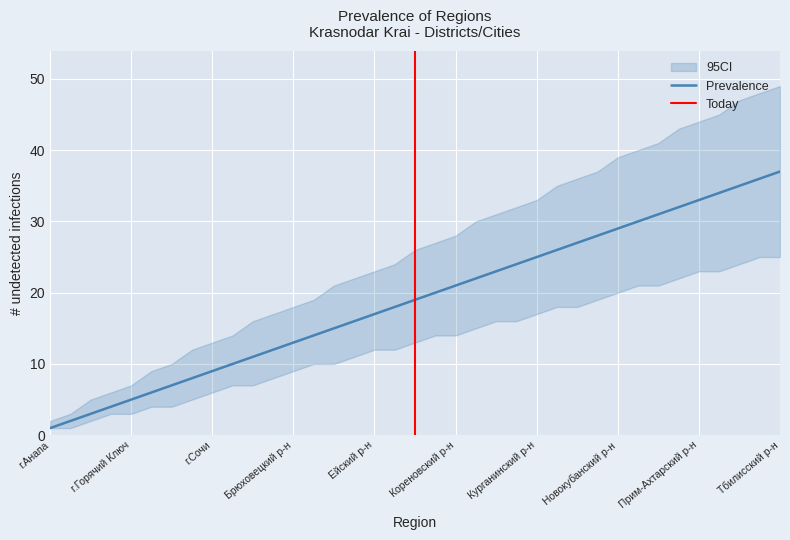

Which category has the lowest value across all series?

г.Анапа